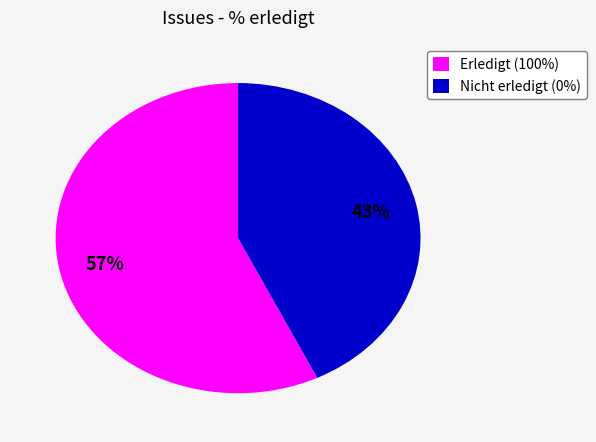

Which slice is the smallest?

Nicht erledigt (0%)